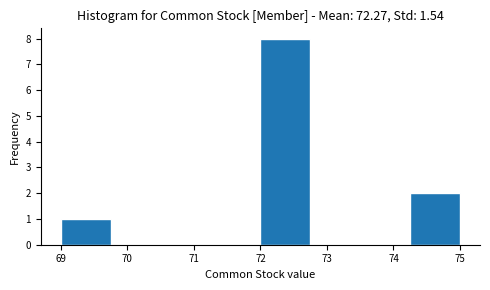

Which range on the x-axis has the tallest bar?

72.00 to 72.75